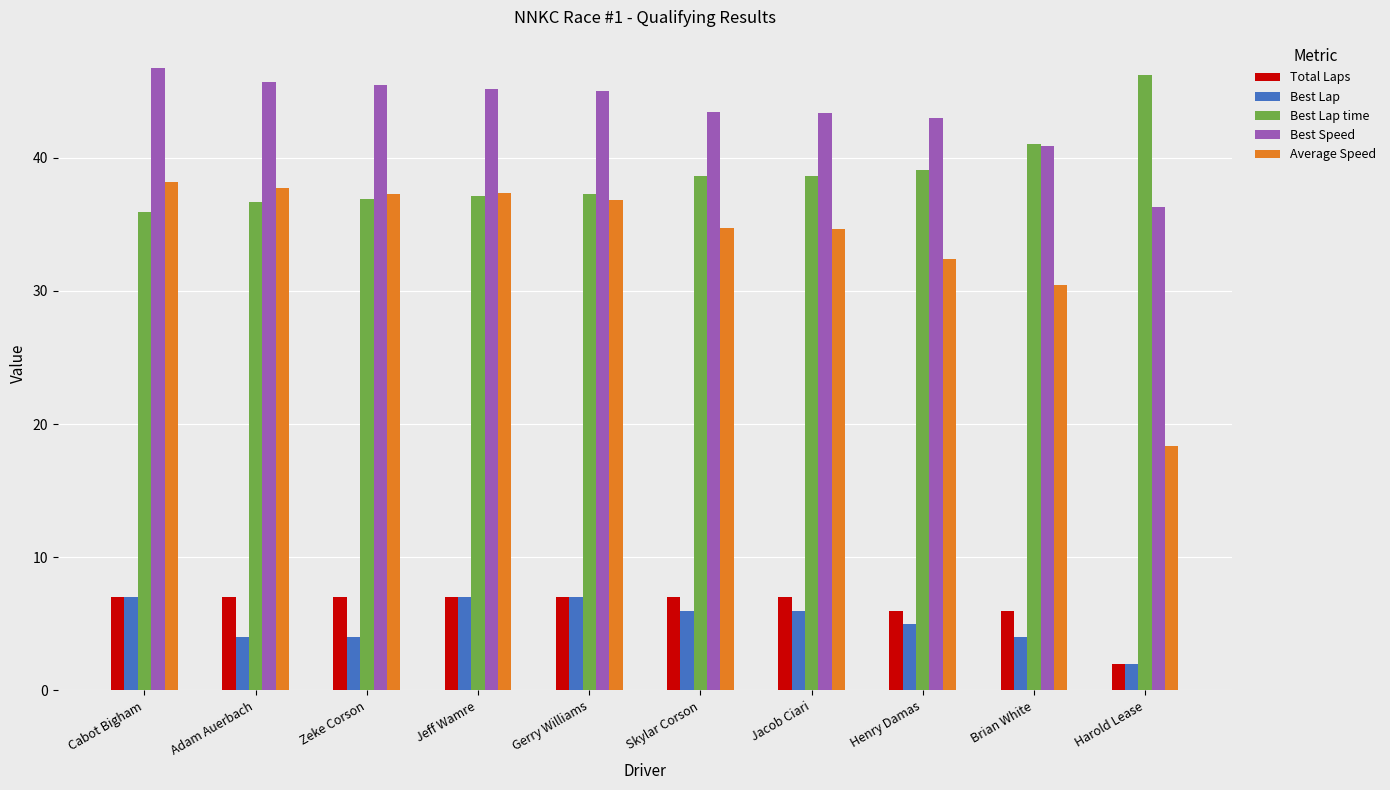

The value of Best Lap at Harold Lease is 2.0. True or false?

True